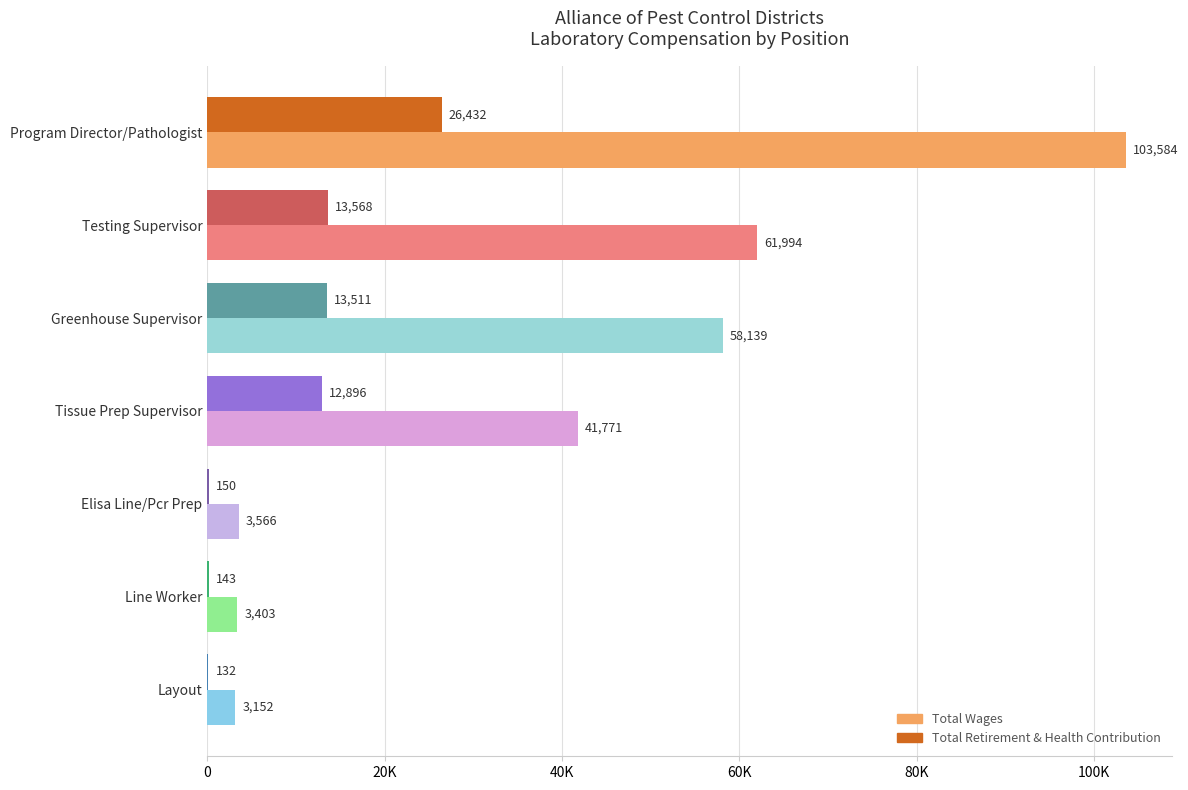

What is the minimum value for Total Retirement & Health Contribution?

132